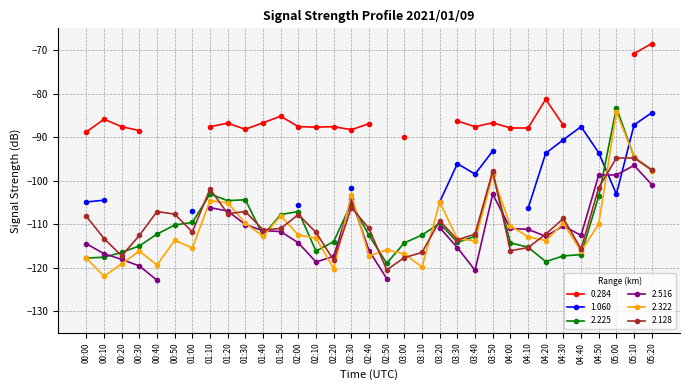

At which category does 2.225 reach its first local peak?

01:10